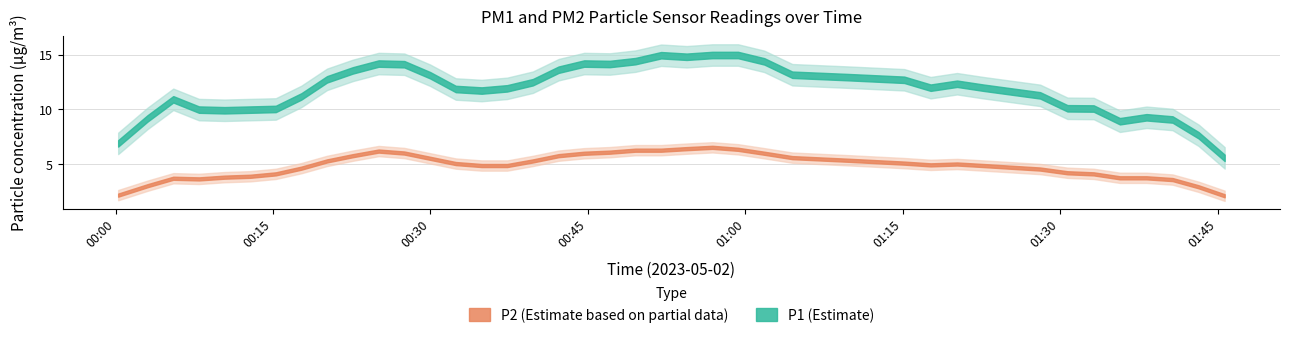

List the labels in order of P2 value, largest first.

10, 22, 11, 24, 18, 23, 21, 25, 9, 19, 12, 17, 16, 20, 29, 8, 26, 32, 27, 30, 15, 28, 31, 13, 3, 6, 36, 0, 33, 34, 38, 7, 5, 14, 37, 1, 2, 4, 35, 39